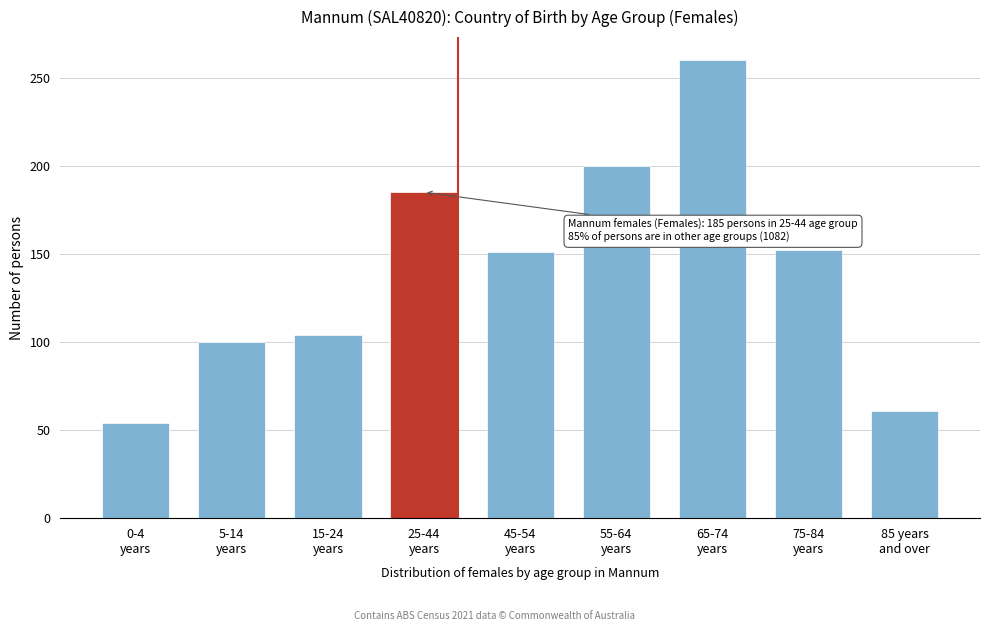

What is the average value?

141